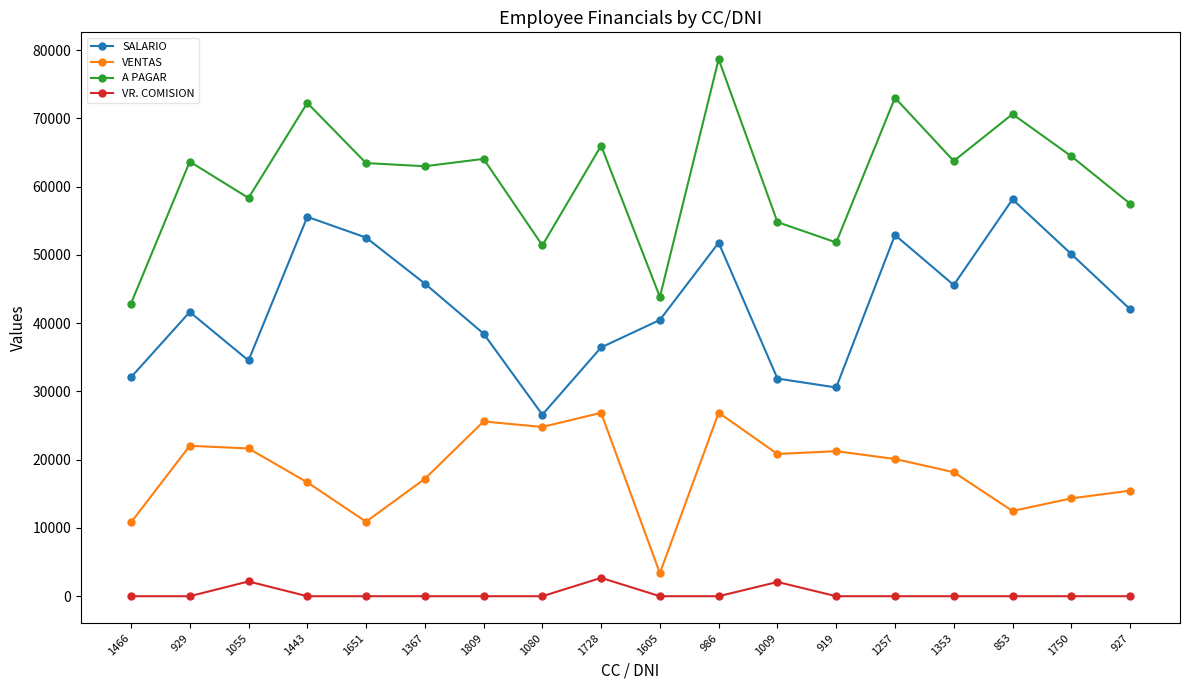

What is the difference between the highest and lowest values at 1443?

72273.0